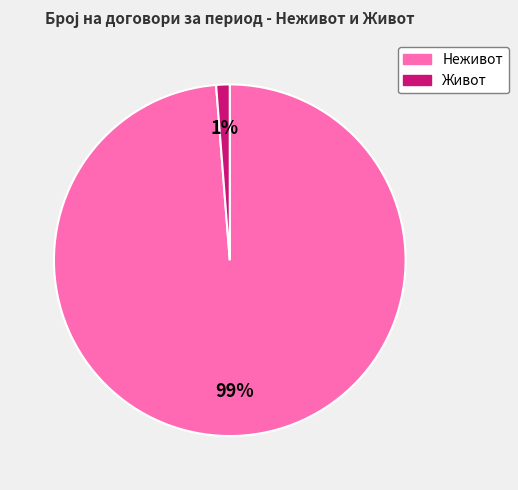

Rank the categories by value from lowest to highest.

Живот, Неживот